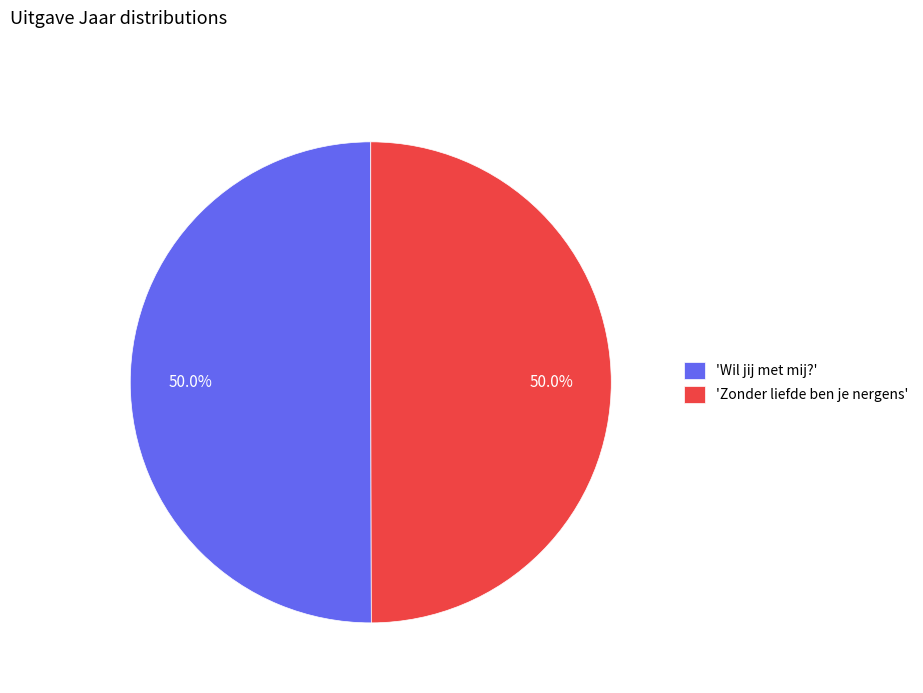

Approximately how many times larger is the value at 'Zonder liefde ben je nergens' compared to 'Wil jij met mij?'?

1.0